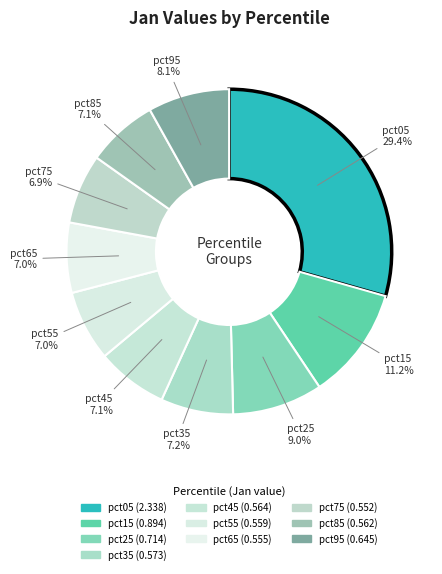

How many slices are in this pie chart?

10